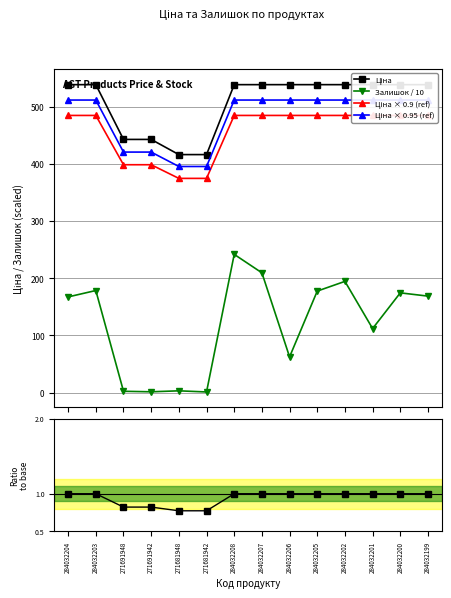

What is the sum of the Ціна × 0.95 (ref) values at 284032208 and 284032199?

1024.1